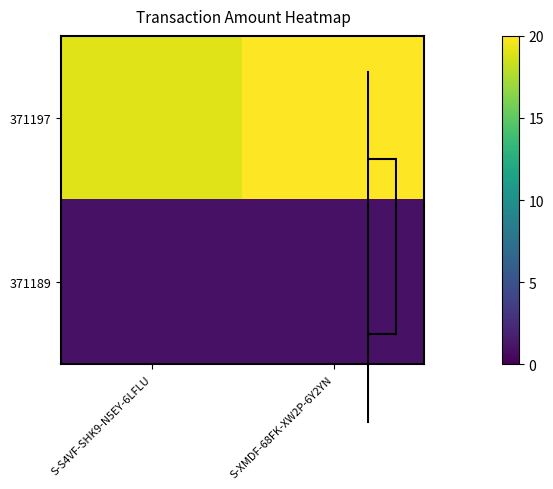

Between S-XMDF-68FK-XW2P-6Y2YN and S-S4VF-SHK9-N5EY-6LFLU, which is larger?

S-XMDF-68FK-XW2P-6Y2YN